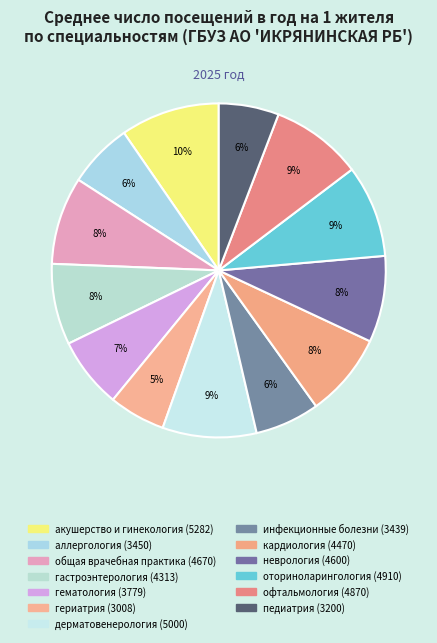

How many slices are in this pie chart?

13